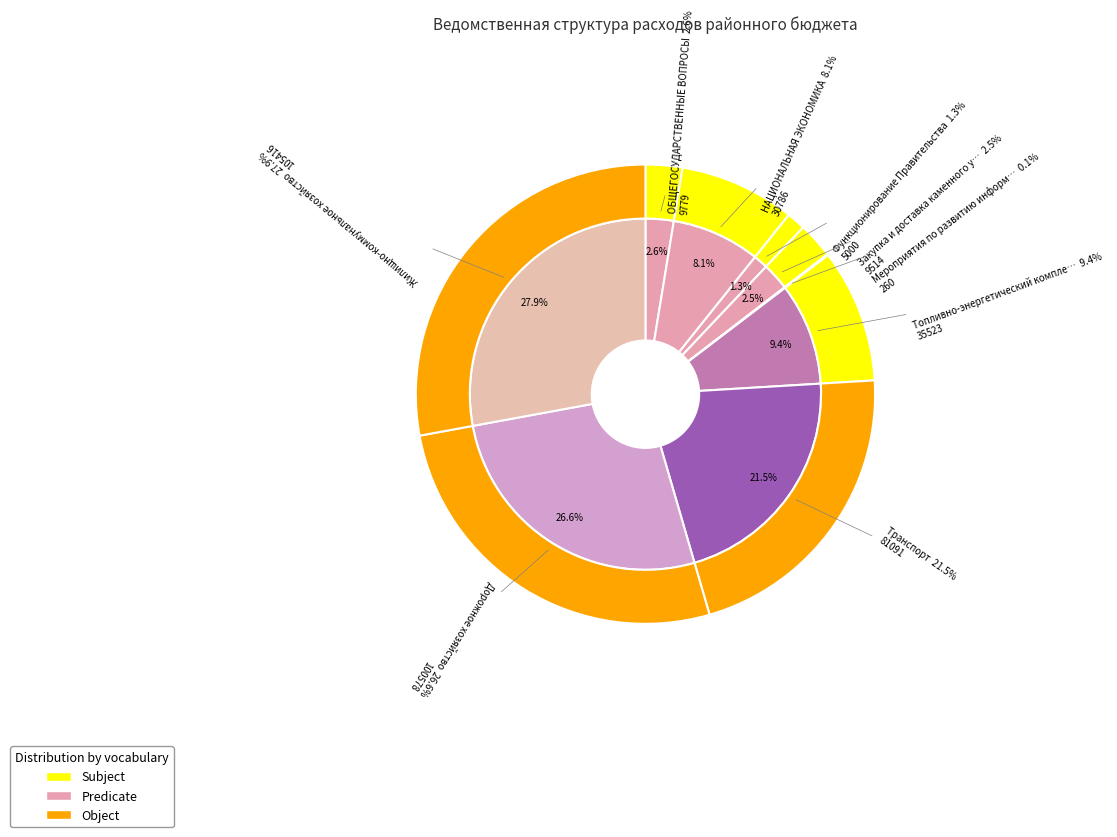

Count the number of slices in the pie.

9